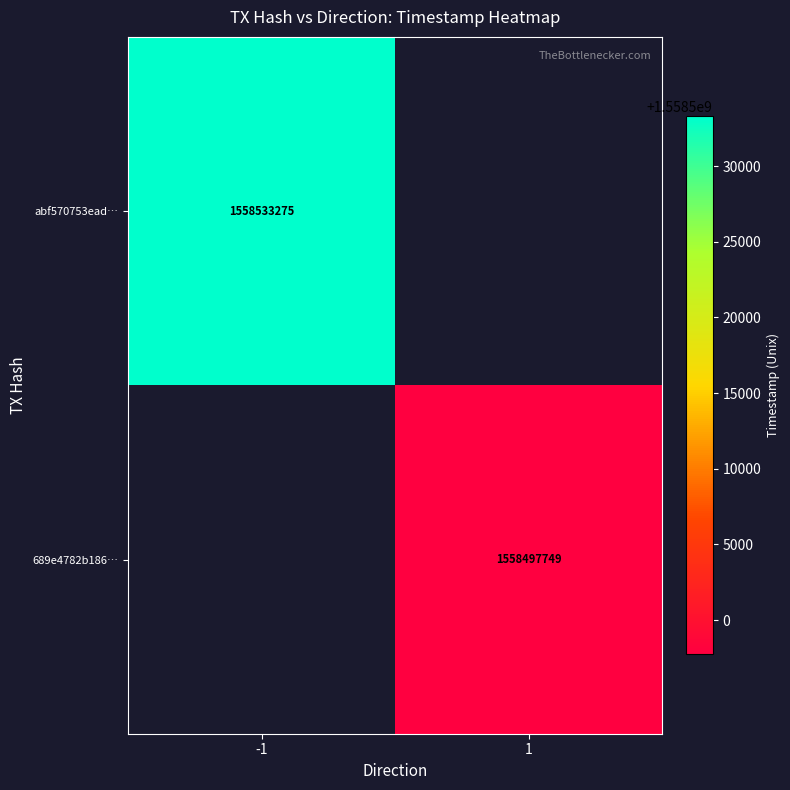

The value of 689e4782b186… at 1 is 1558497749. True or false?

True